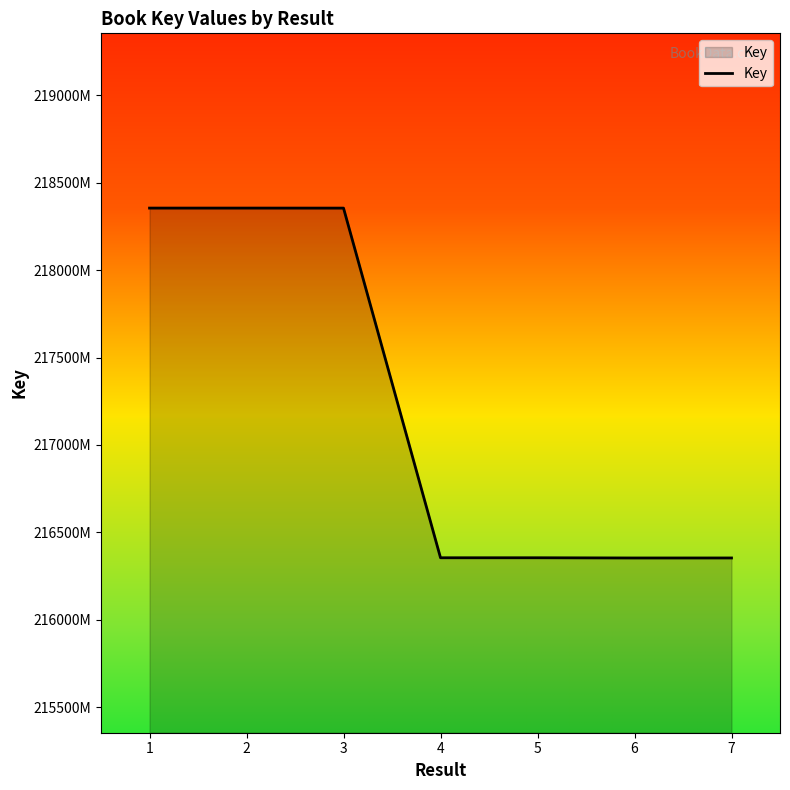

Where does the data first go above 216354379?

1